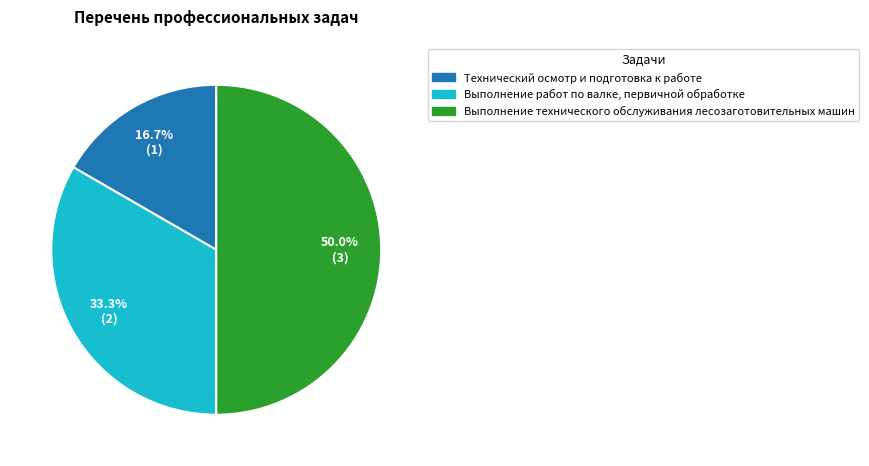

To the nearest percent, what is the average slice percentage?

33%